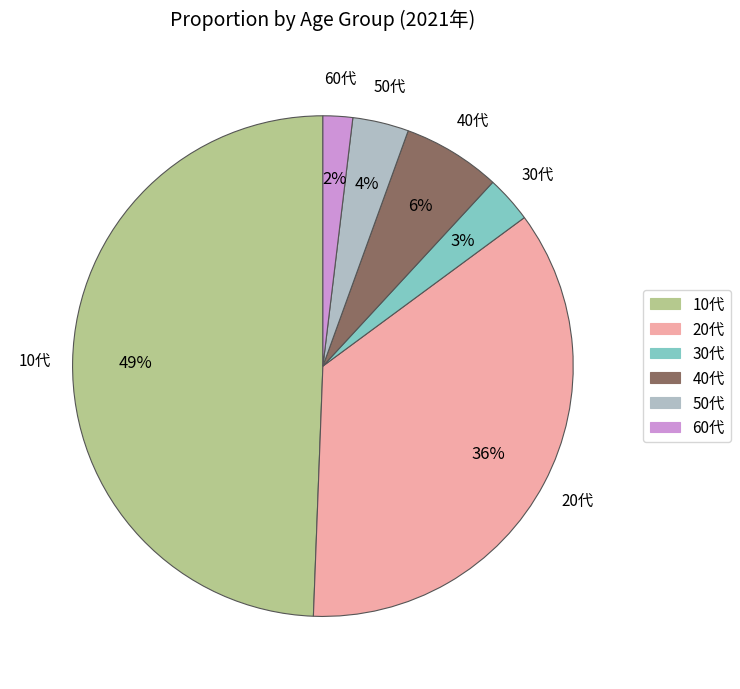

Rank the categories by value from lowest to highest.

60代, 30代, 50代, 40代, 20代, 10代